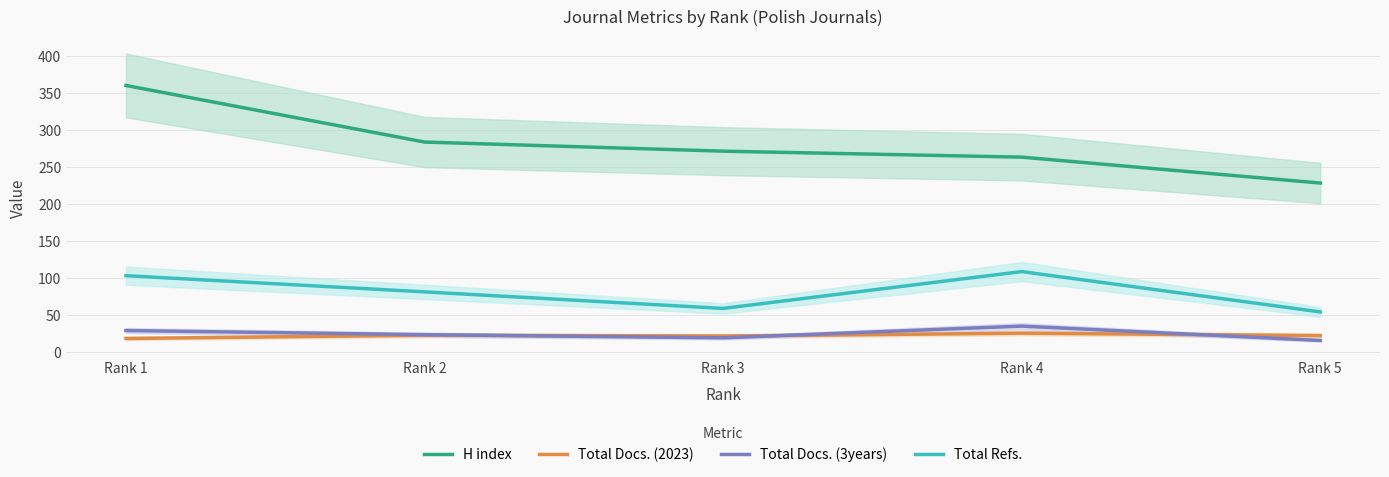

How many series are shown in this chart?

4